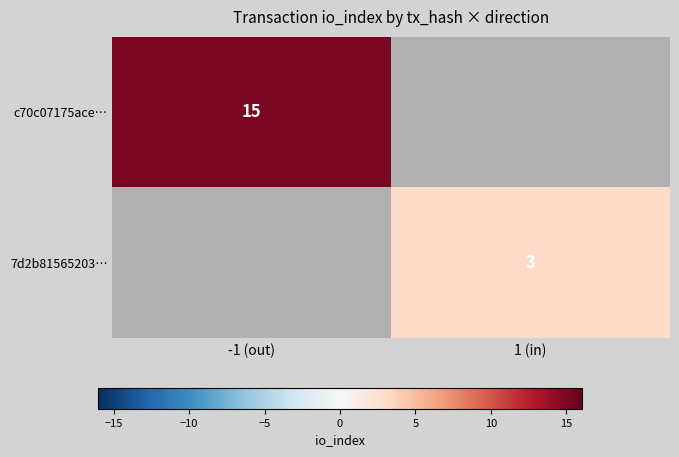

The 7d2b81565203… series shows 5.3 at 1 (in). True or false?

False